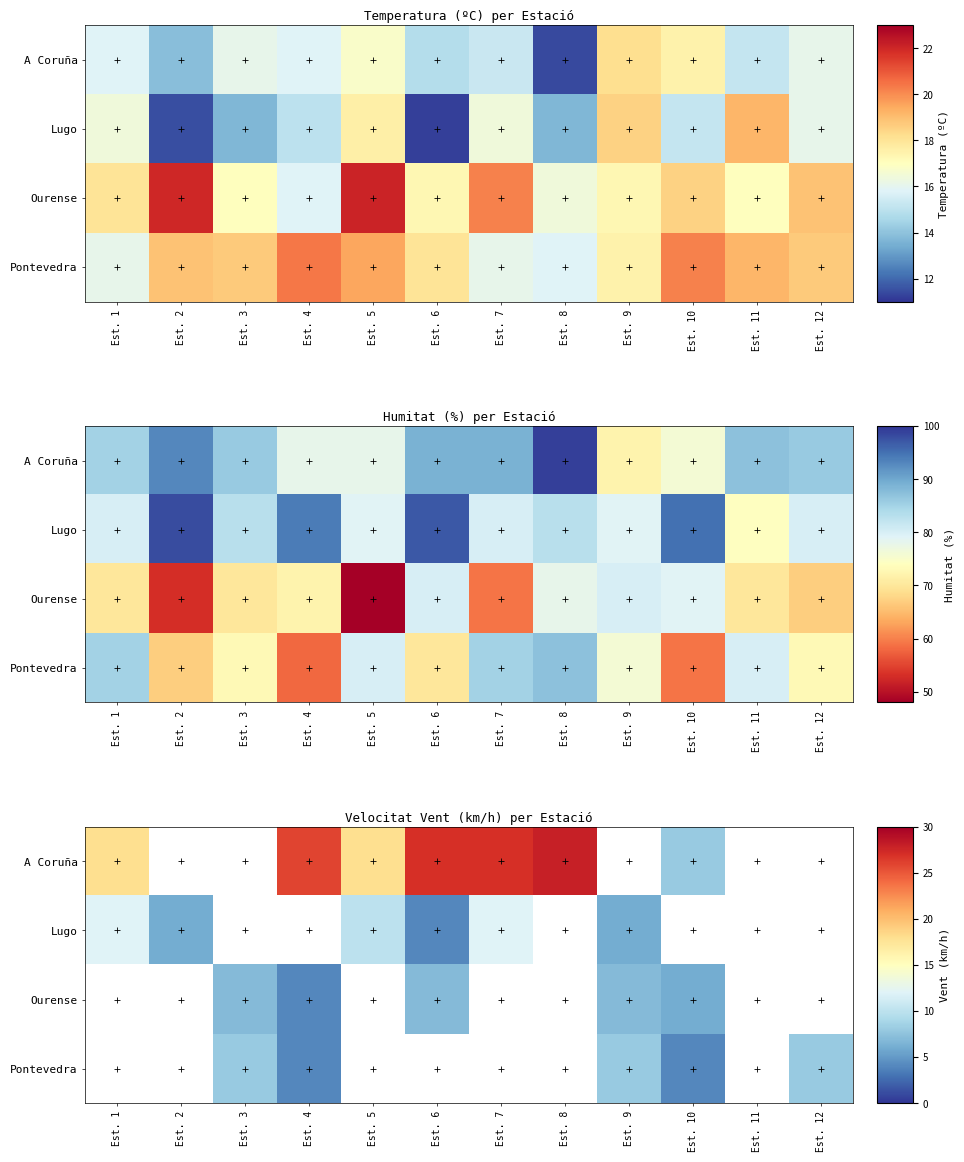

What is the difference between the highest and lowest values at Est. 7?

15.0